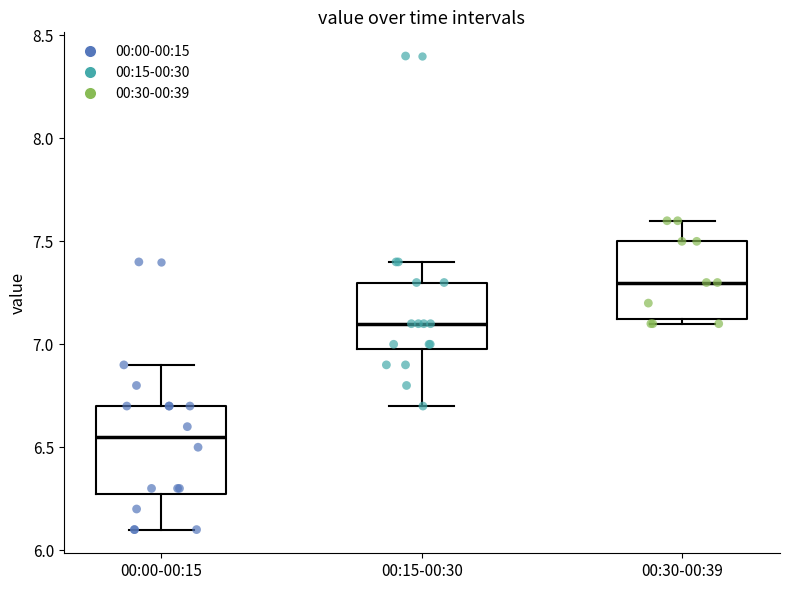

Where is the lower edge of the box for 00:15-00:30 on the y-axis? The values are not printed on the chart, so give them approximately, as read against the axis.

7.00